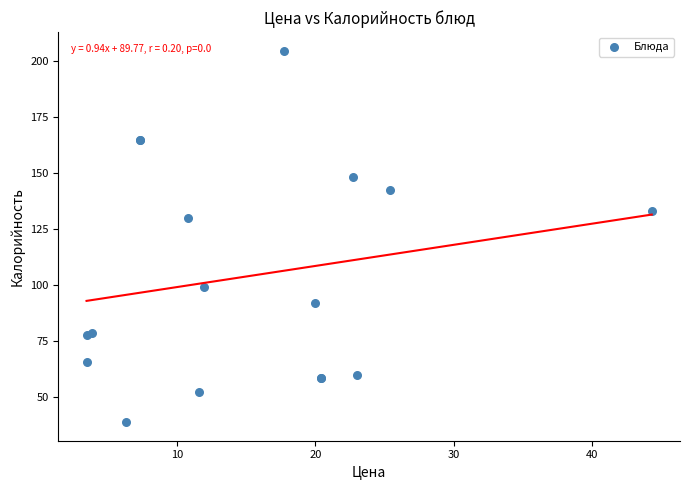

What Y value in the scatter plot is closest to 121?

130.1